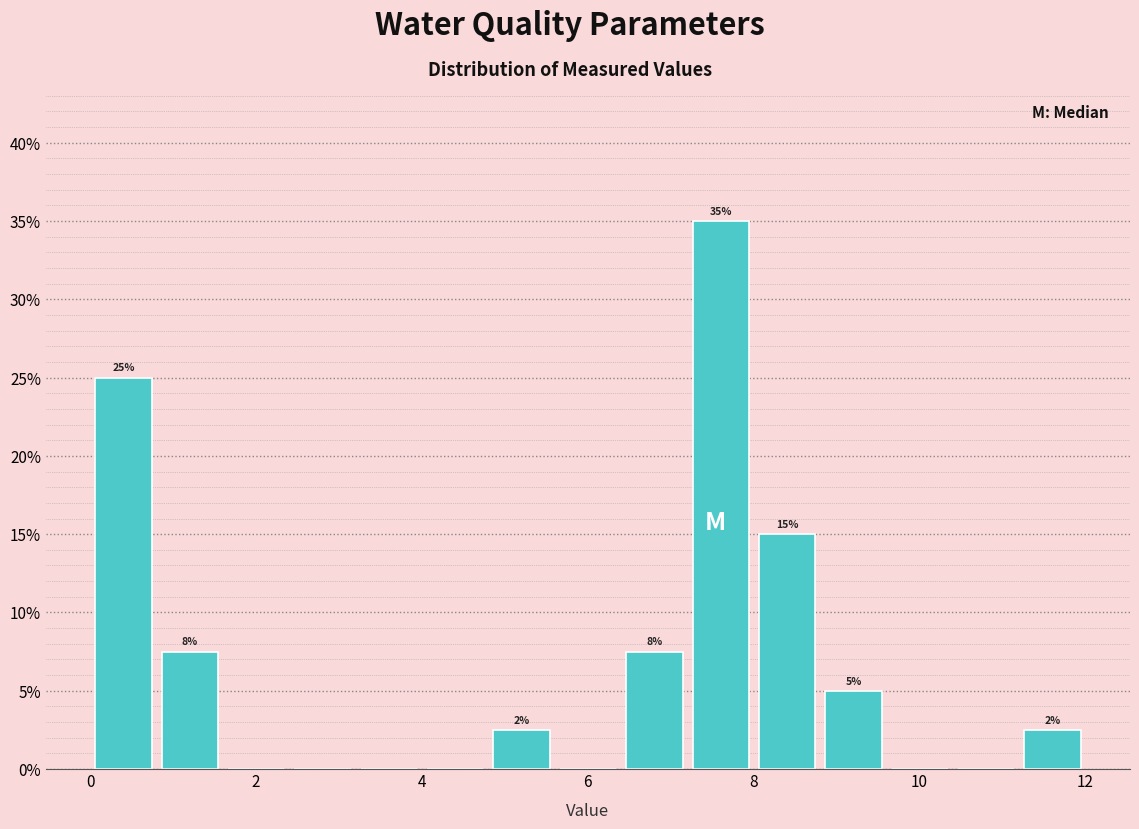

Which range on the x-axis has the tallest bar?

7.2 to 8.0